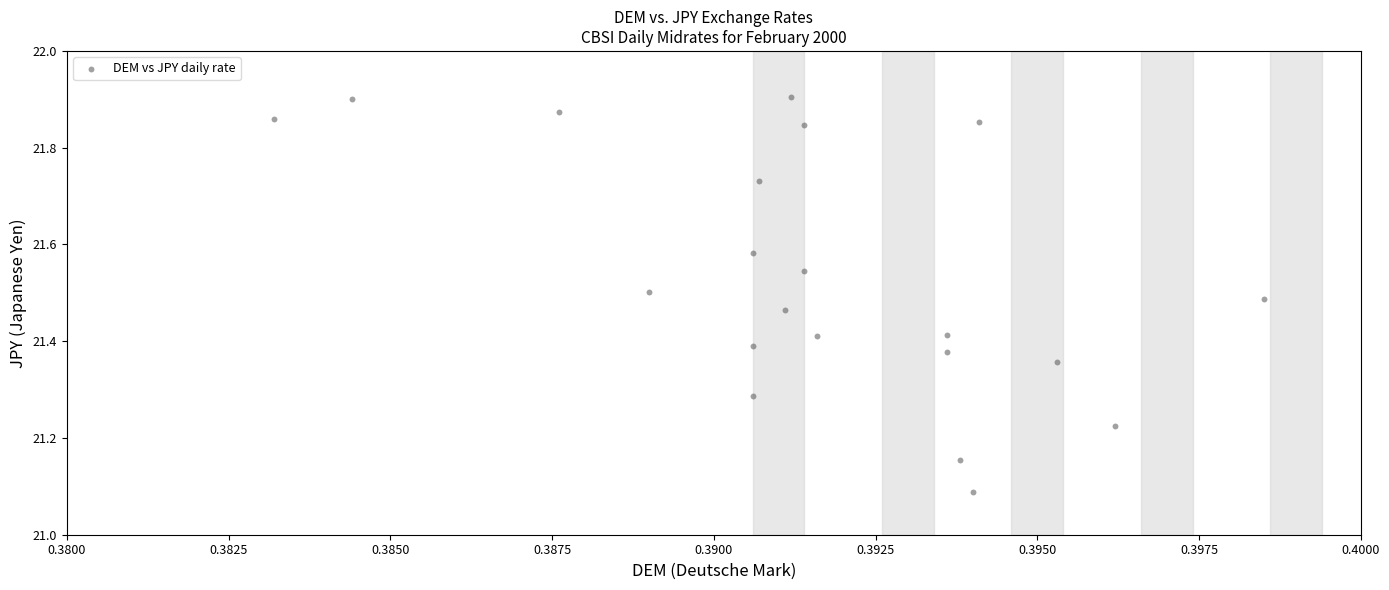

What is the range of Y values (max minus min)?

0.8